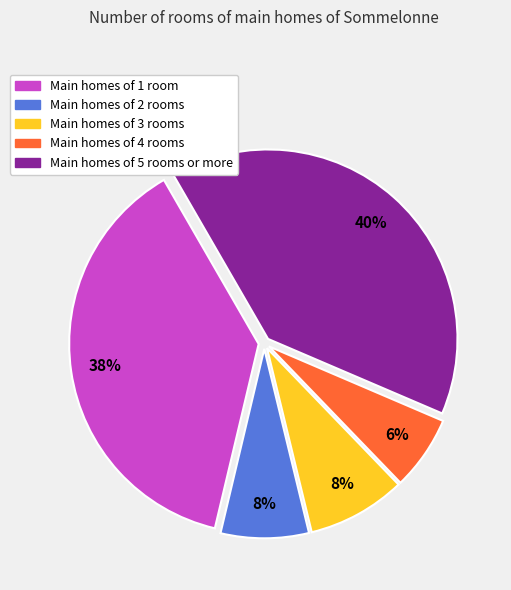

Count the number of slices in the pie.

5